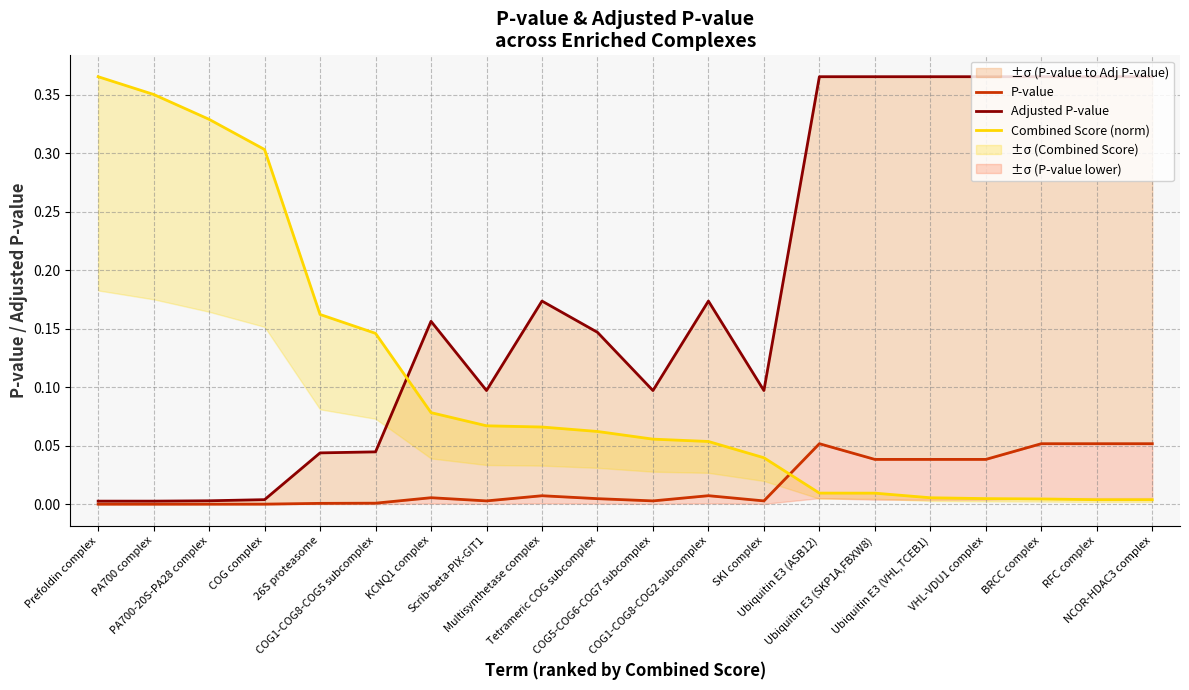

Between COG1-COG8-COG5 subcomplex and VHL-VDU1 complex, which series saw the biggest shift?

Adjusted P-value